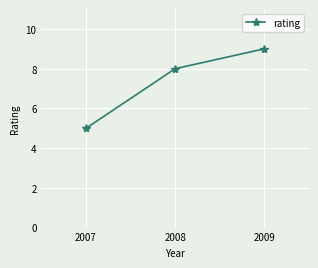

What is the difference between the maximum and minimum values?

4